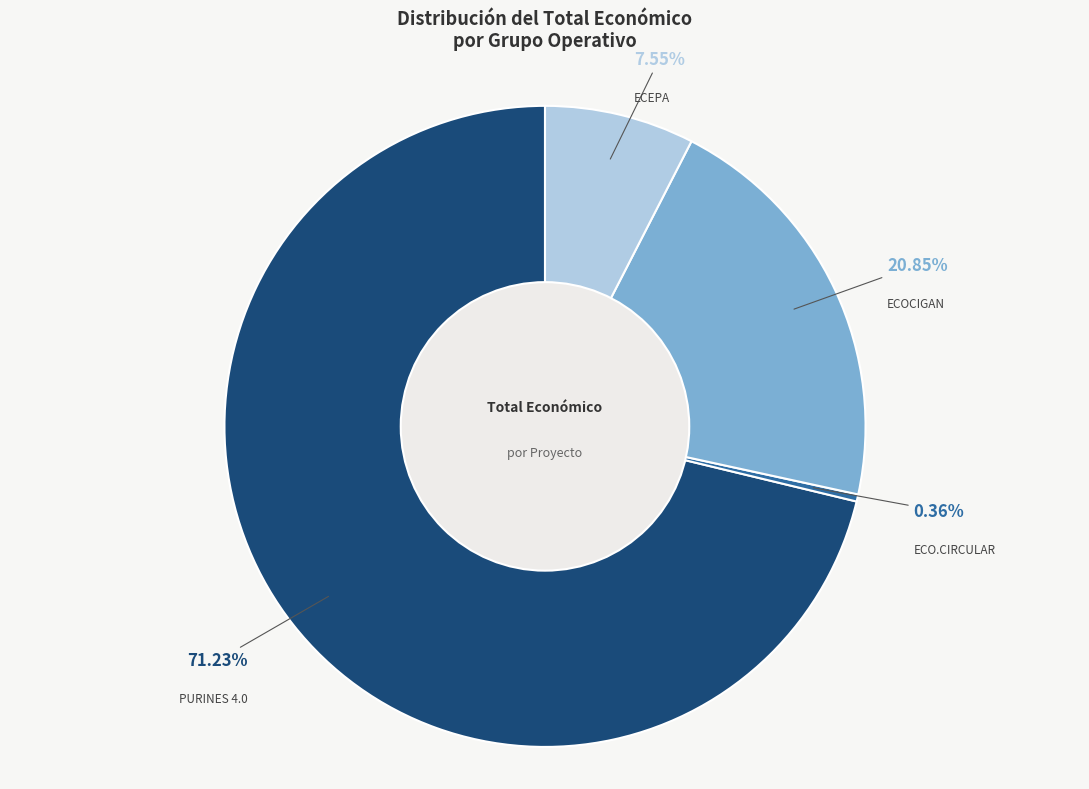

True or false: ECOCIGAN accounts for 21% of the total.

True